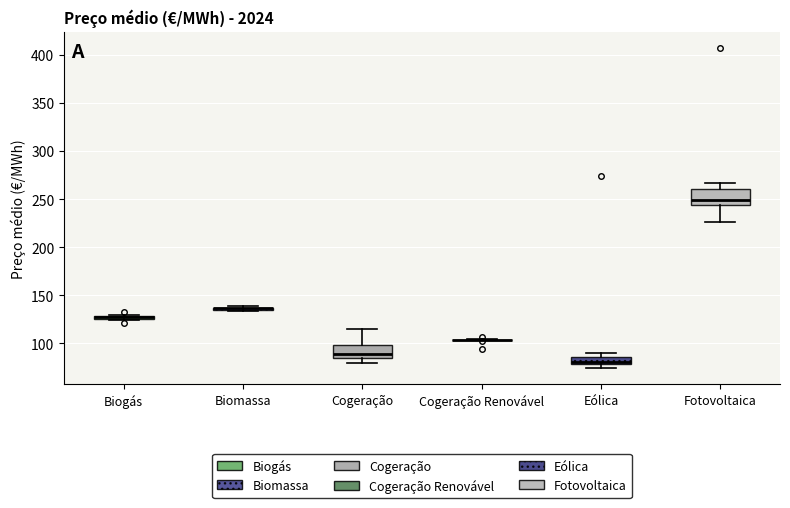

Where does the lower whisker of the box for Cogeração end on the y-axis? The values are not printed on the chart, so give them approximately, as read against the axis.

80